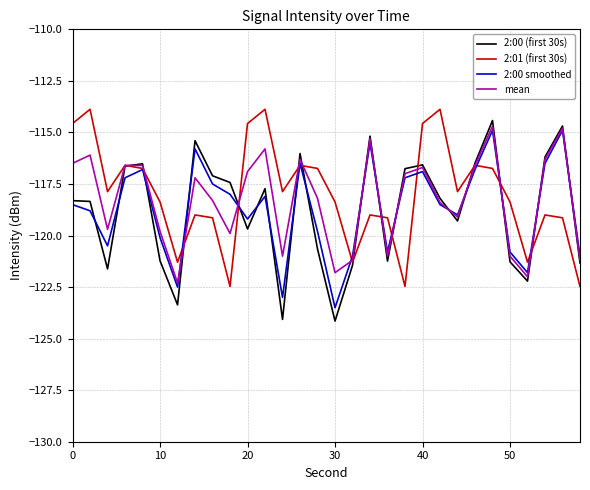

What is the lowest value of the 2:00 (first 30s) series?

-124.1